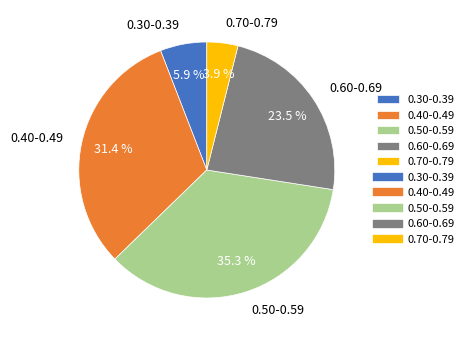

Combined, what portion of the pie is 0.30-0.39 and 0.40-0.49?

37.3%